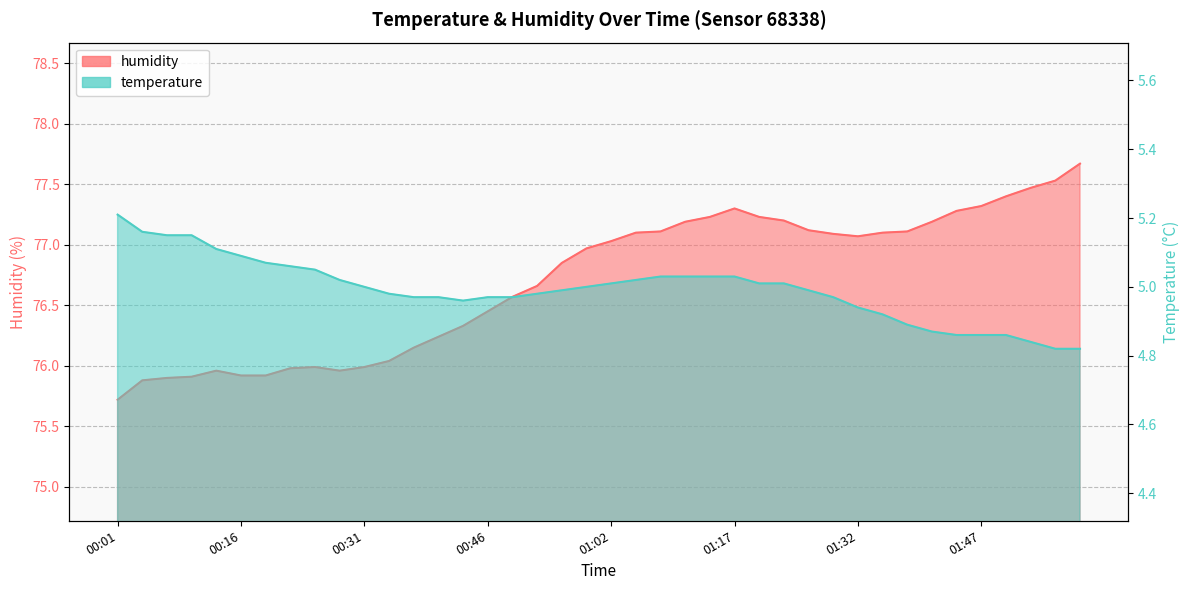

At which category does the chart reach its peak across all series?

01:59